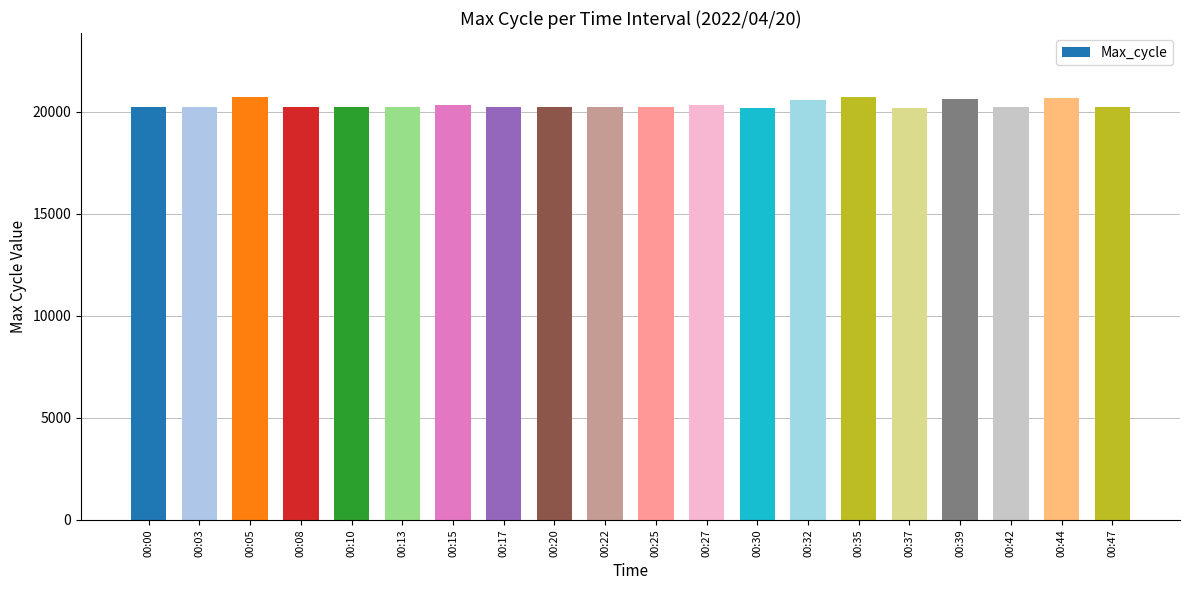

What is the difference between the values at 00:03 and 00:44?

464